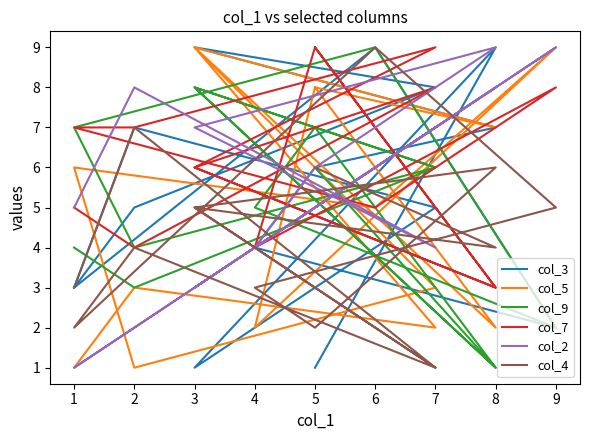

At which category does col_5 reach its first local peak?

3